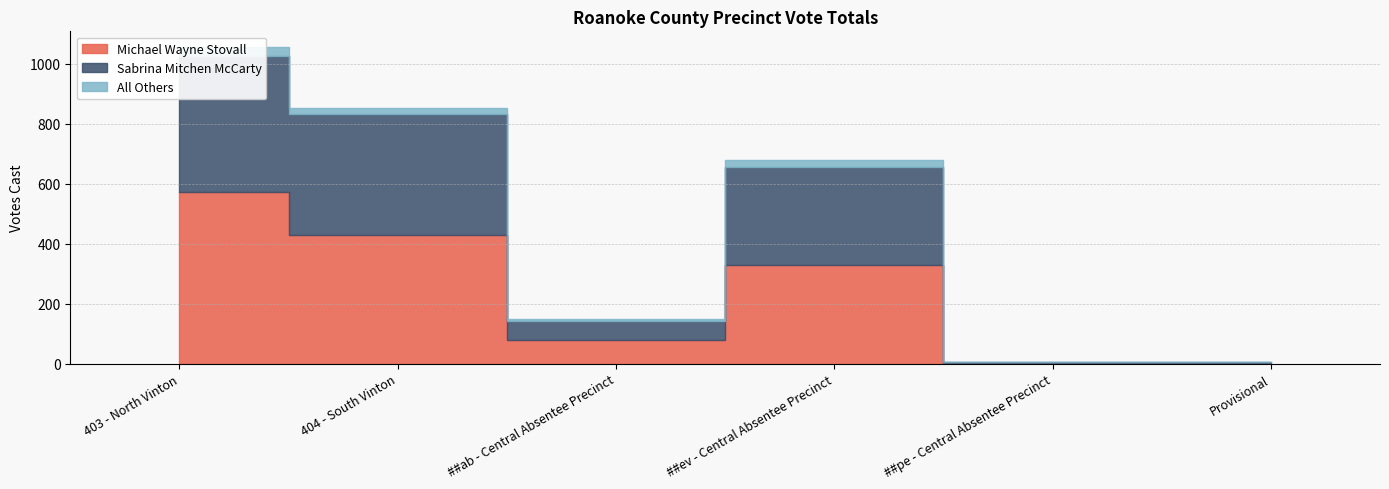

Reading right to left, what are all the values shown in this chart?

Michael Wayne Stovall: Provisional=2	##pe - Central Absentee Precinct=3	##ev - Central Absentee Precinct=328	##ab - Central Absentee Precinct=78	404 - South Vinton=428	403 - North Vinton=573
Sabrina Mitchen McCarty: Provisional=2	##pe - Central Absentee Precinct=2	##ev - Central Absentee Precinct=329	##ab - Central Absentee Precinct=65	404 - South Vinton=404	403 - North Vinton=453
All Others: Provisional=0	##pe - Central Absentee Precinct=0	##ev - Central Absentee Precinct=21	##ab - Central Absentee Precinct=5	404 - South Vinton=21	403 - North Vinton=30